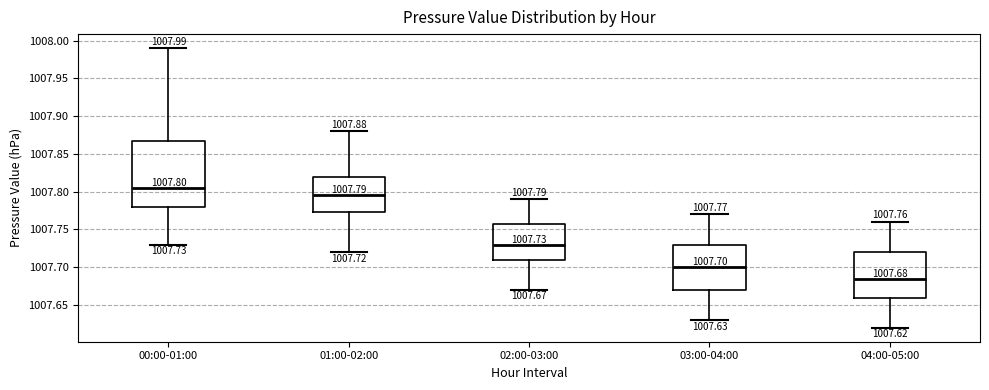

Which box has the lowest median line?

04:00-05:00